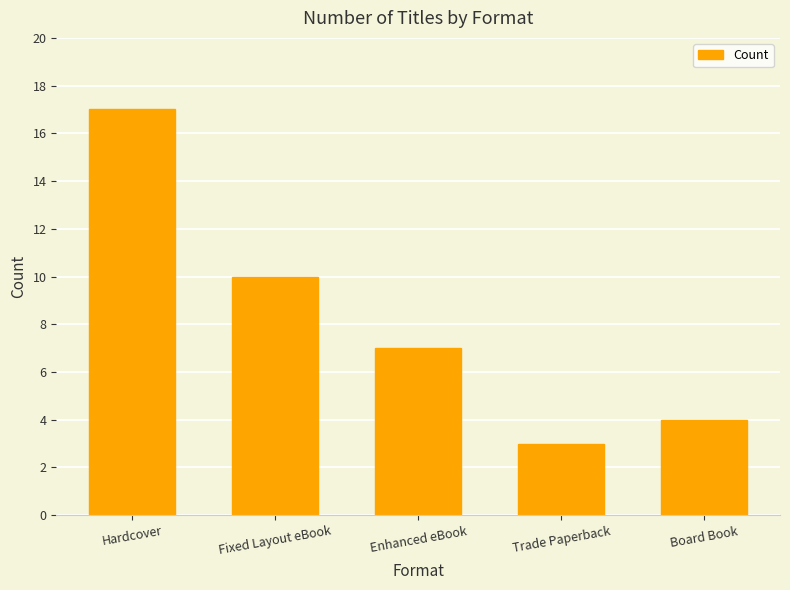

What is the maximum value shown in the chart?

17